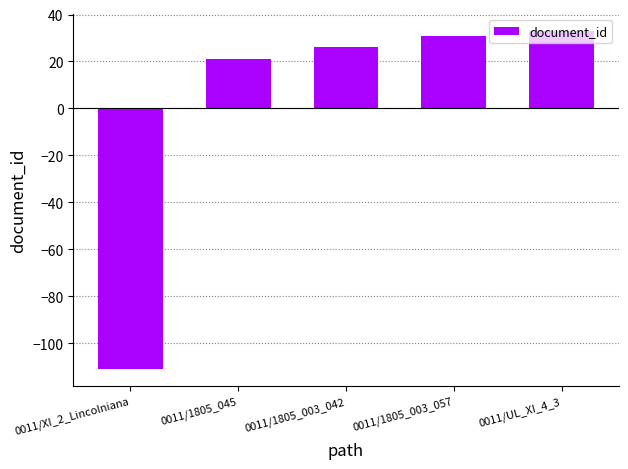

What is the label of the 1st bar from the right?

0011/UL_XI_4_3